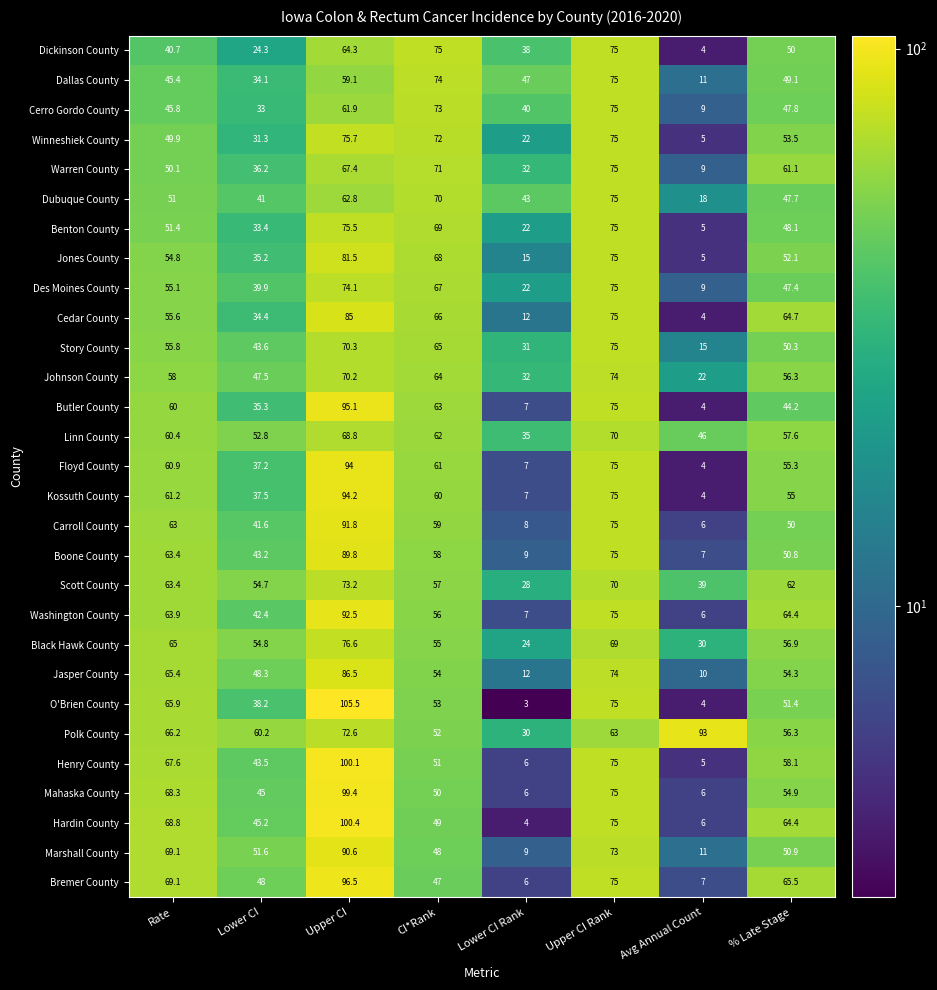

What is the difference between the second highest and minimum values in the Marshall County series?

64.0